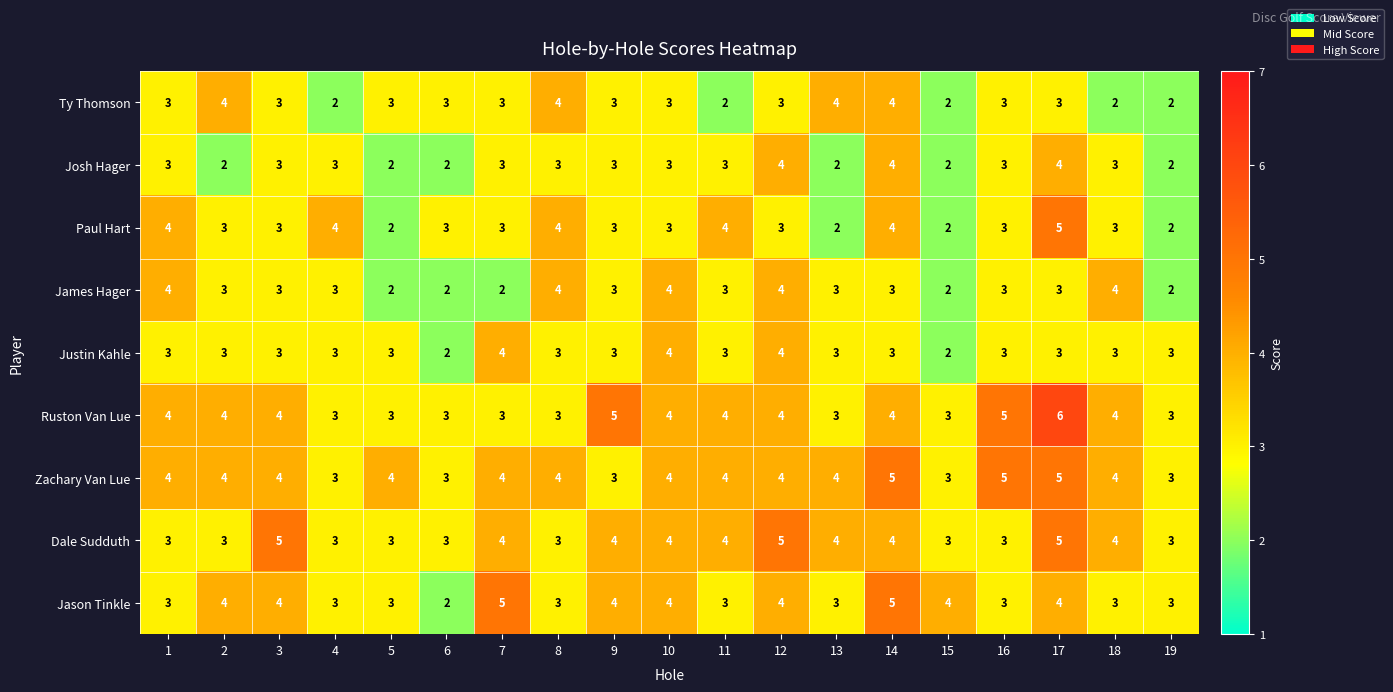

How many data points does each series have?

19